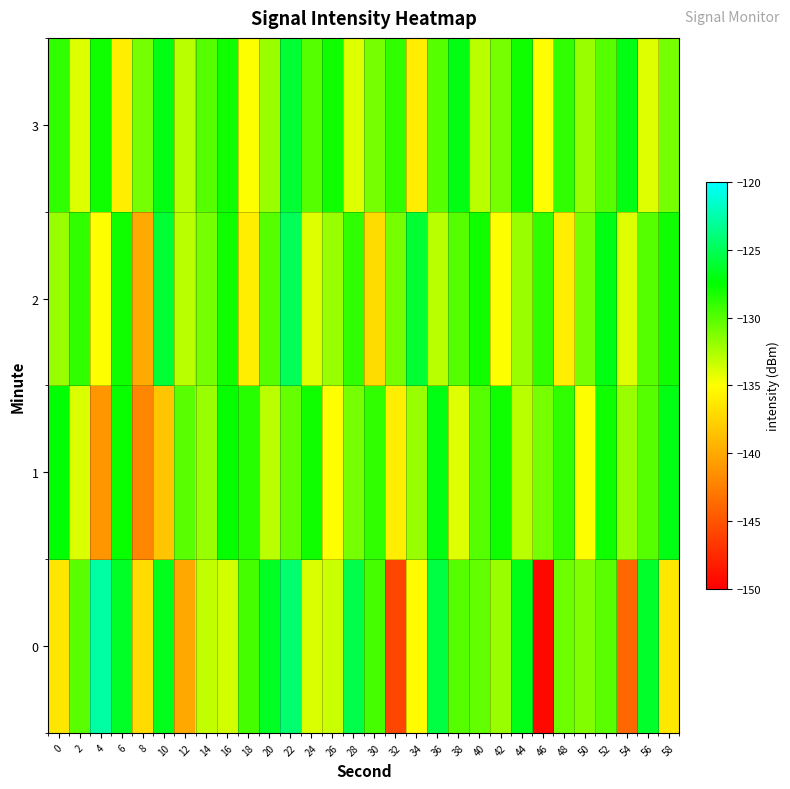

At which category is the sum across all series the highest?

22